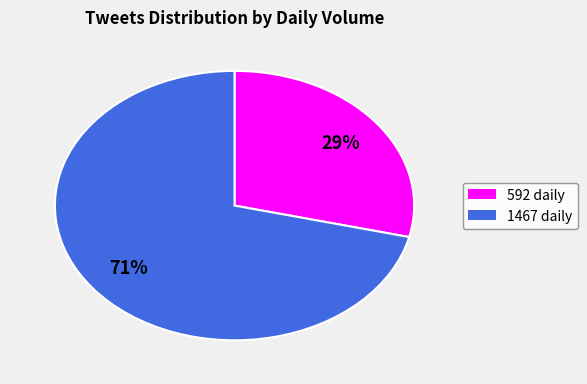

To the nearest percent, what portion does 1467 represent?

71%